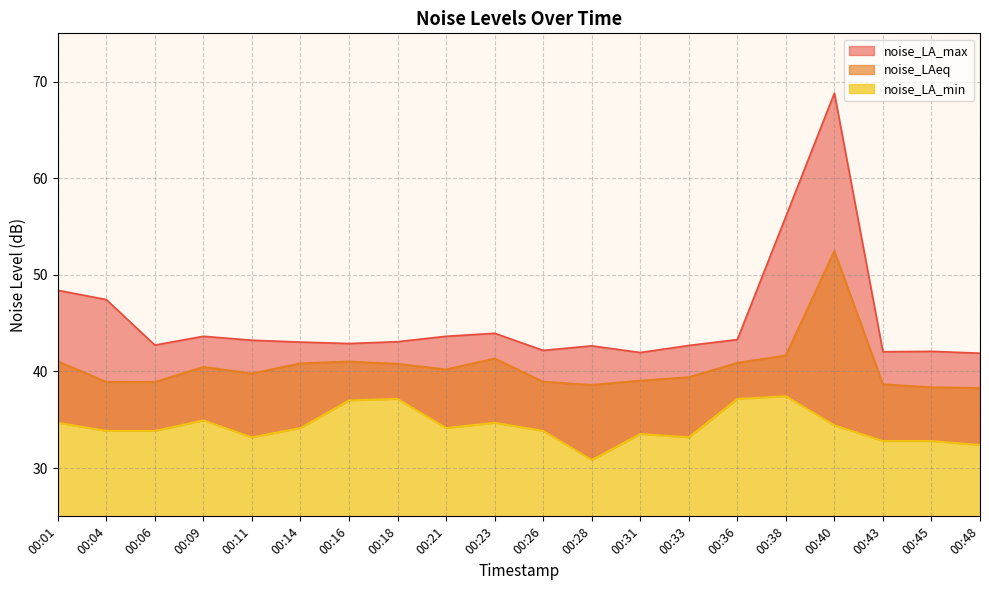

What is the difference between the noise_LA_min values at 00:48 and 00:18?

4.8